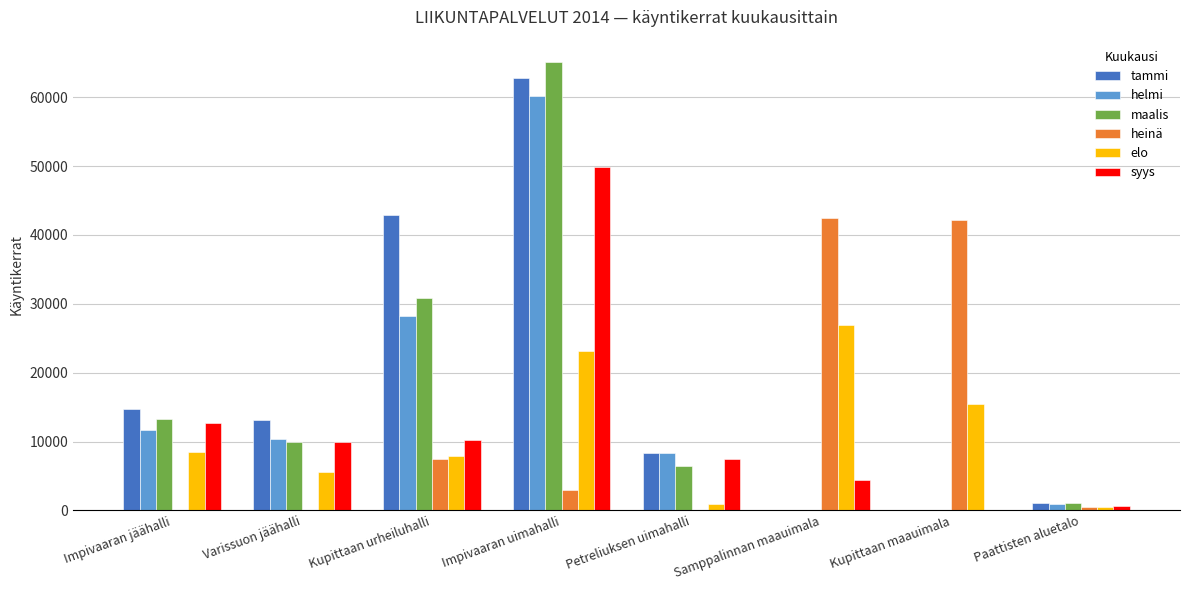

What is the sum of all syys values?

95101